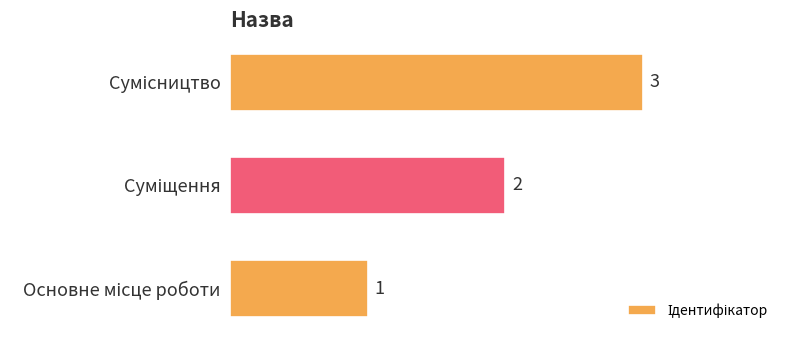

Count the values in the range 1 to 3.

3